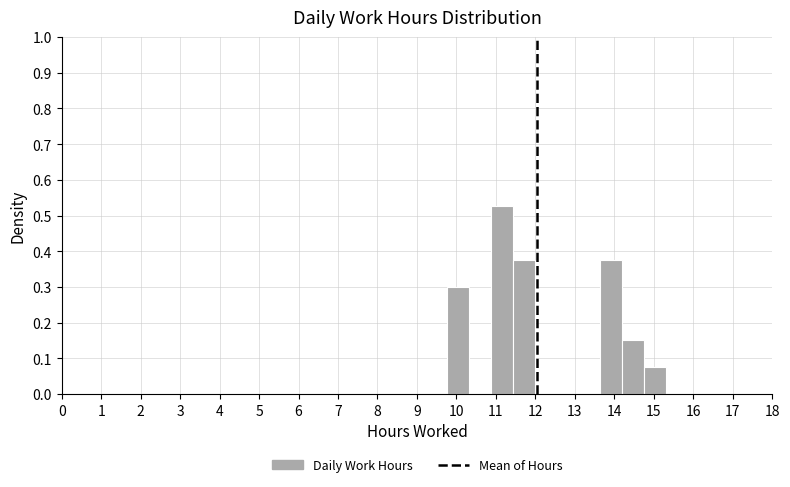

How tall is the bar that spans 13.6 to 14.2 on the x-axis? Neither the bar edges nor the heights are printed on the chart, so give them approximately, as read against the axes.

0.38